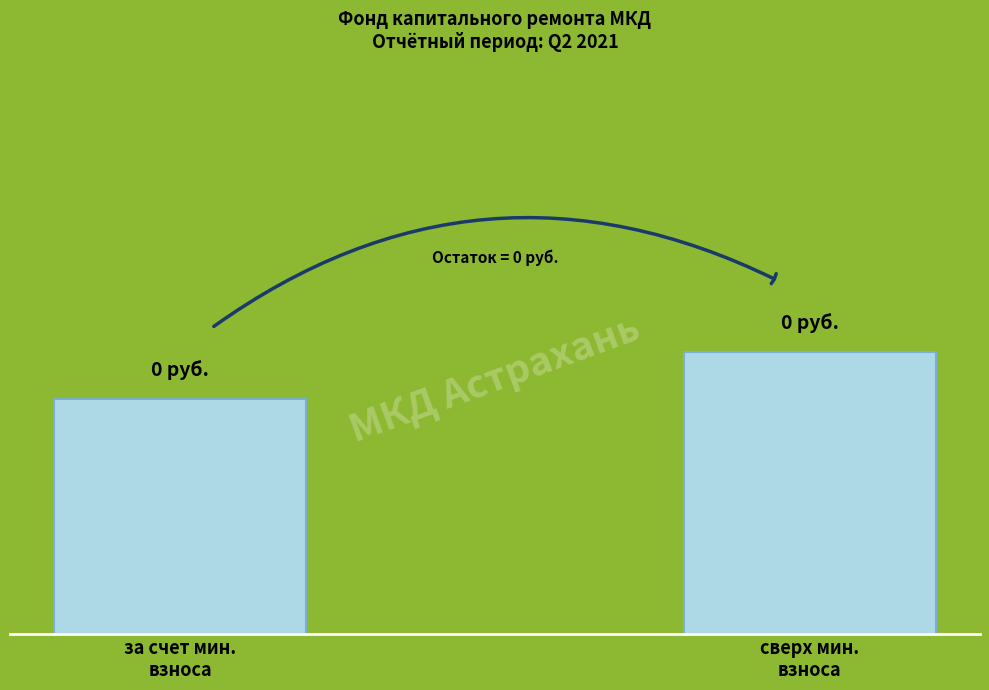

Count the values in the range 0 to 1.

2